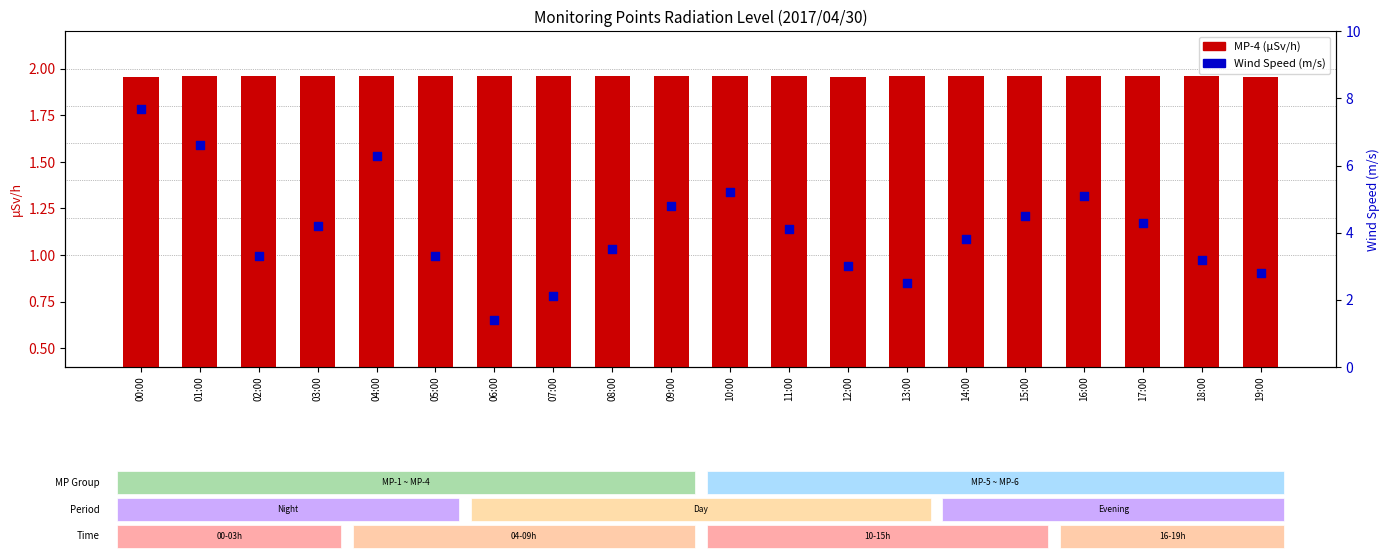

Which series has the largest Y range (max minus min)?

Wind Speed(m/s)